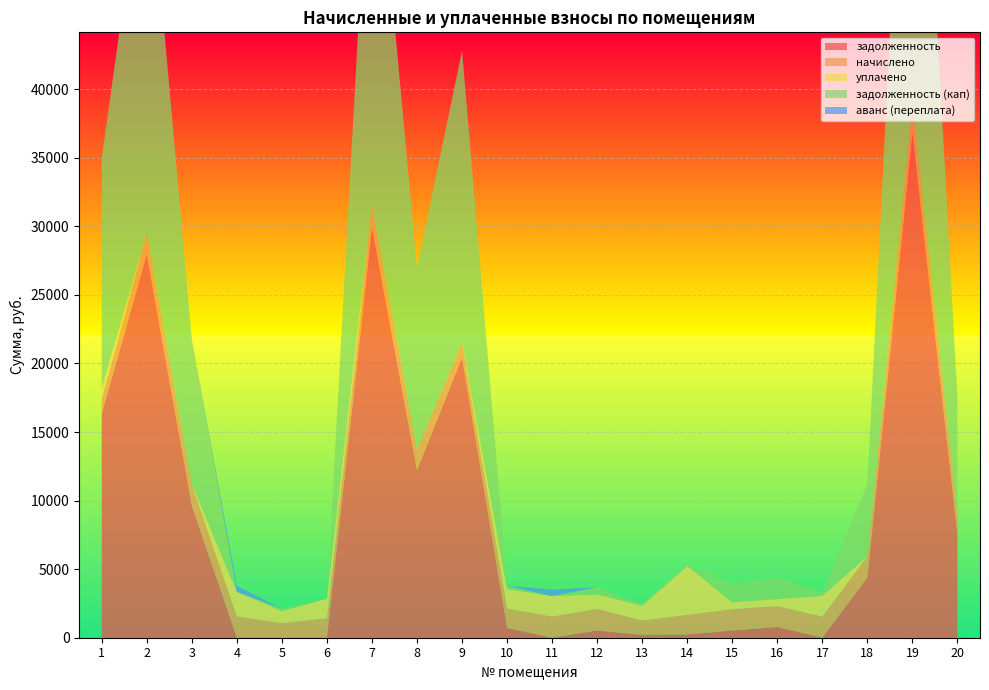

Reading right to left, extract all data points from this chart.

задолженность: 20=7542.5	19=36862.9	18=4392.3	17=0.0	16=778.1	15=524.9	14=241.5	13=201.0	12=526.5	11=0.0	10=712.4	9=20449.5	8=12223.9	7=29934.8	6=0.0	5=0.0	4=0.0	3=9623.5	2=27983.5	1=16343.4
начислено: 20=1555.0	19=1923.5	18=1555.0	17=1533.9	16=1530.4	15=1551.4	14=1425.1	13=1049.5	12=1579.5	11=1537.4	10=1421.6	9=1067.0	8=1544.4	7=1562.0	6=1421.6	5=1060.0	4=1547.9	3=1562.0	2=1460.2	1=1070.6
уплачено: 20=0.0	19=0.0	18=0.0	17=1519.8	16=511.0	15=520.4	14=3559.1	13=1075.6	12=1053.0	11=1495.8	10=1421.6	9=0.0	8=0.0	7=0.0	6=1421.6	5=883.4	4=1800.0	3=0.0	2=0.0	1=800.0
задолженность (кап): 20=8457.9	19=38390.9	18=5252.8	17=255.7	16=1555.8	15=1310.7	14=64.0	13=174.9	12=527.6	11=0.0	10=237.4	9=21297.2	8=13211.4	7=31175.7	6=0.0	5=176.7	4=0.0	3=10577.8	2=29143.5	1=16727.2
аванс (переплата): 20=0.0	19=0.0	18=0.0	17=1.1	16=0.0	15=0.0	14=0.0	13=0.0	12=0.0	11=473.5	10=0.0	9=0.0	8=0.0	7=0.0	6=0.0	5=0.0	4=437.3	3=0.0	2=0.0	1=0.0